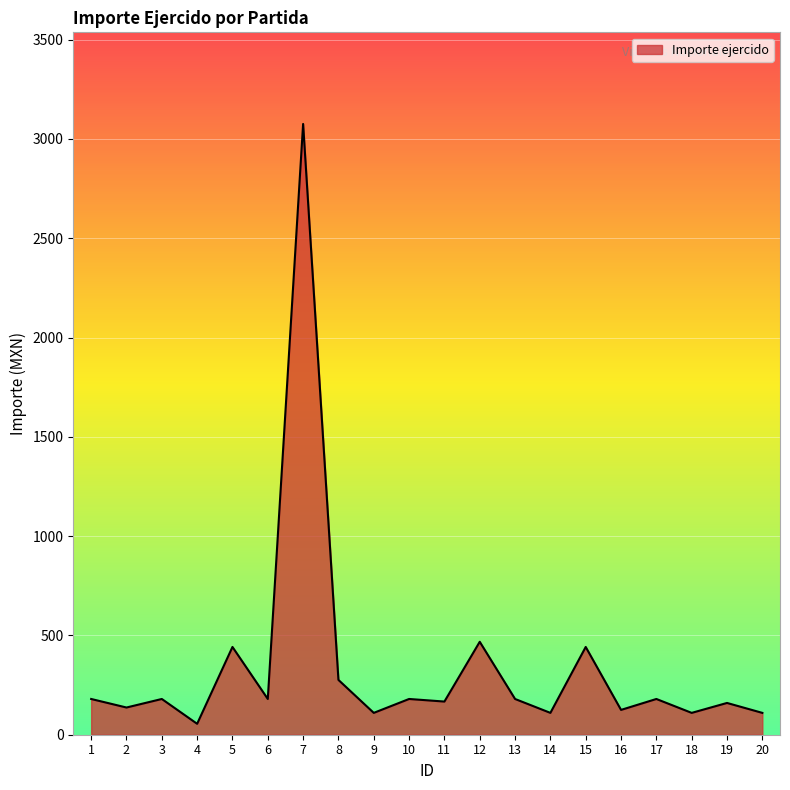

The chart shows a value of 180.0 at 1. True or false?

True